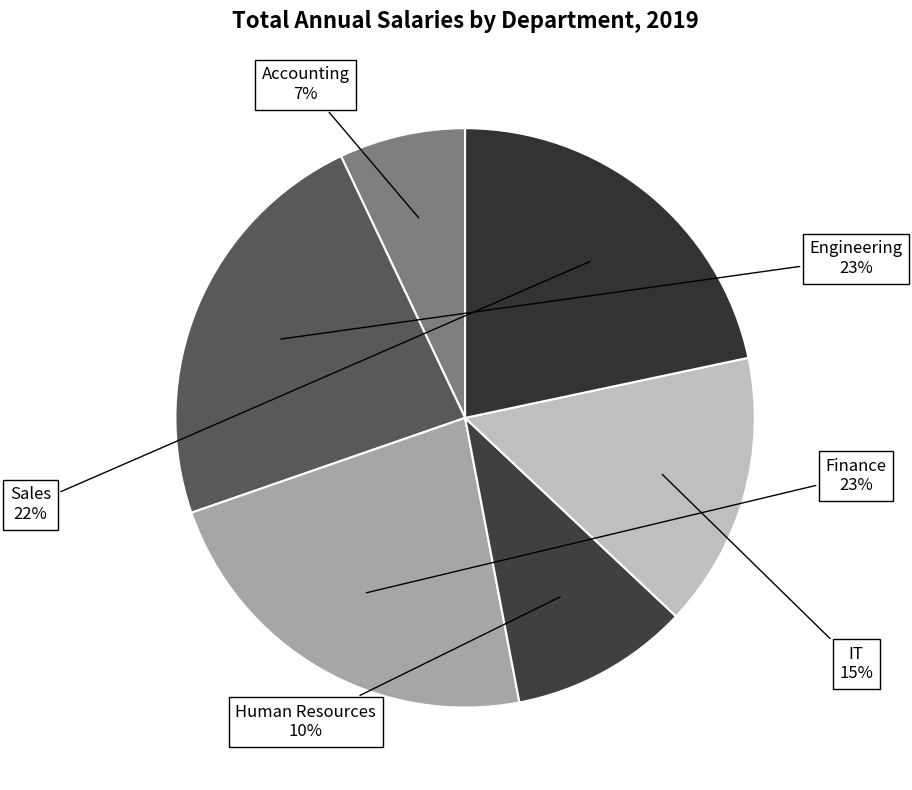

Approximately how many times larger is the value at Finance compared to Human Resources?

2.3